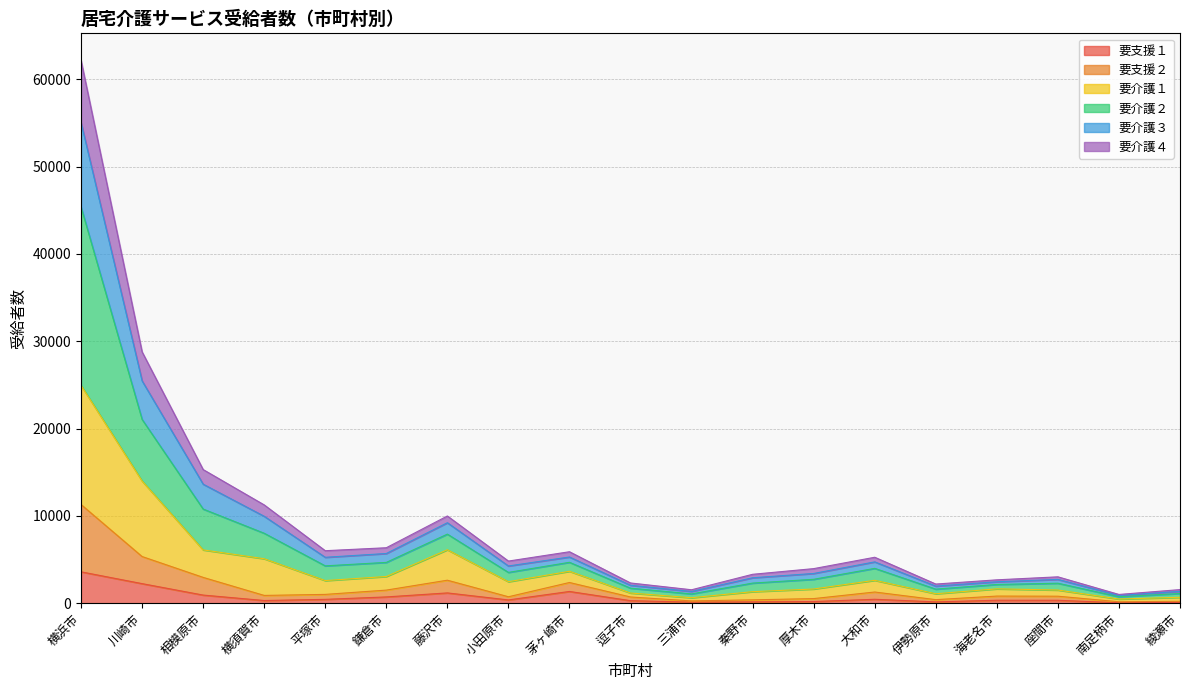

Which series changed the most between 伊勢原市 and 座間市?

要介護２